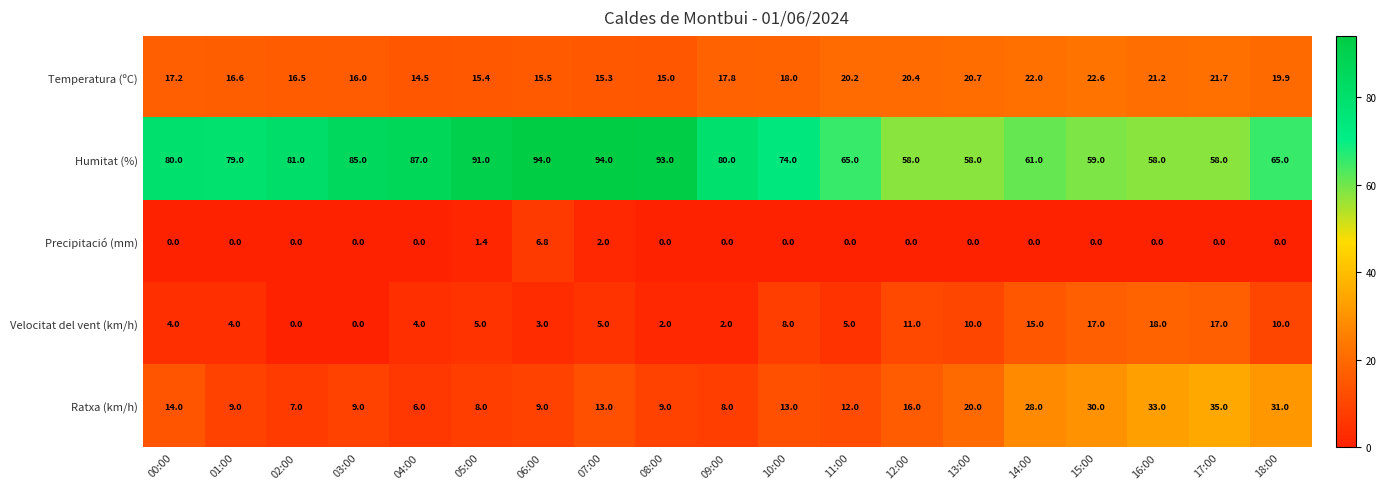

The Humitat (%) series shows 93.0 at 08:00. True or false?

True